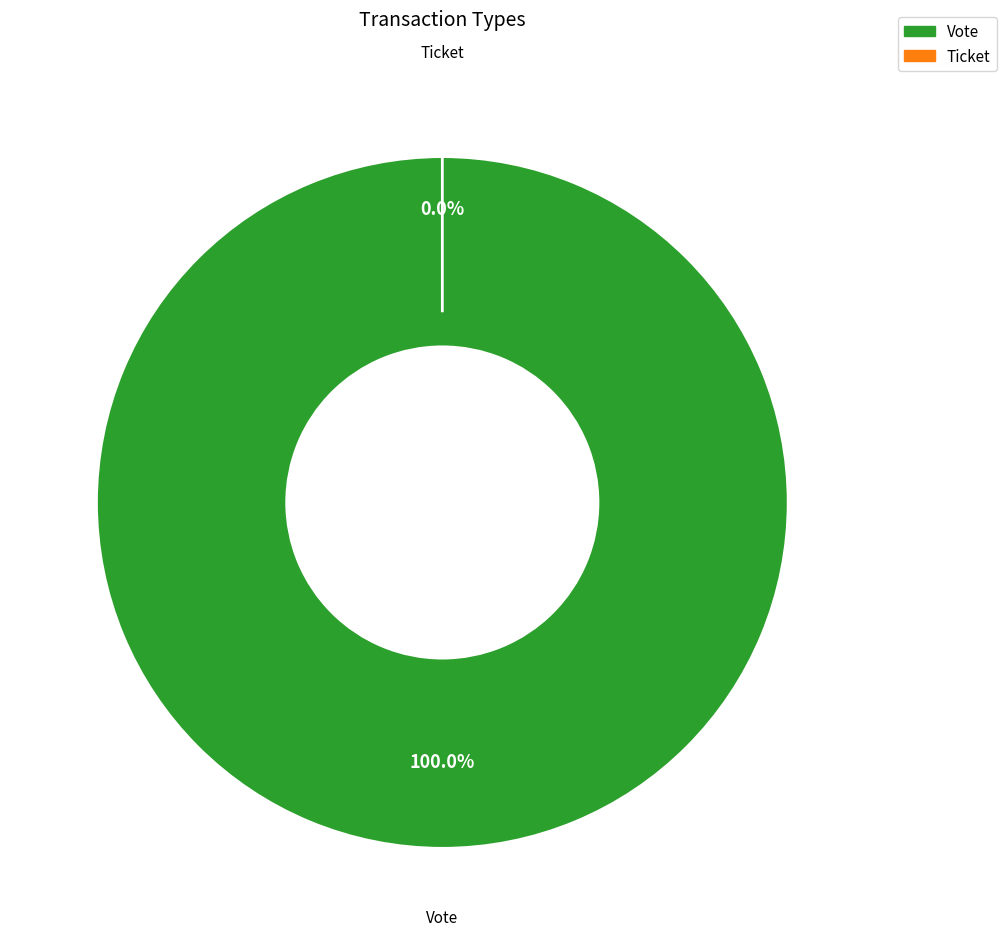

Which category accounts for the majority?

Vote